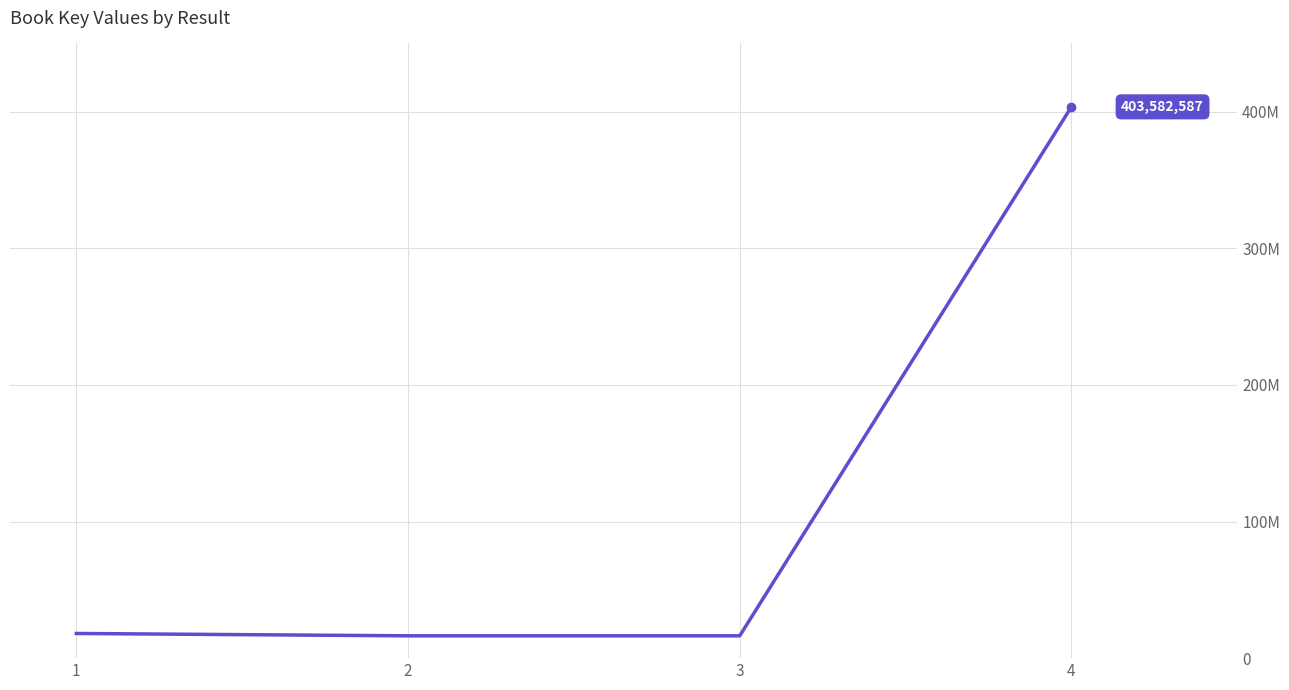

Is this an area chart (filled region under the line)?

No